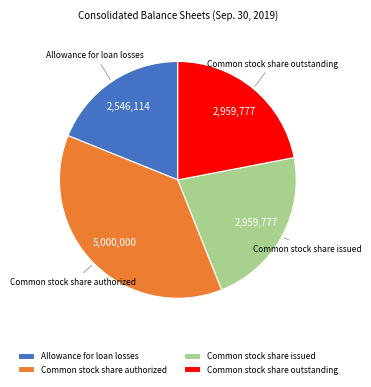

Approximately how many times larger is the value at Common stock share outstanding compared to Common stock share issued?

1.0